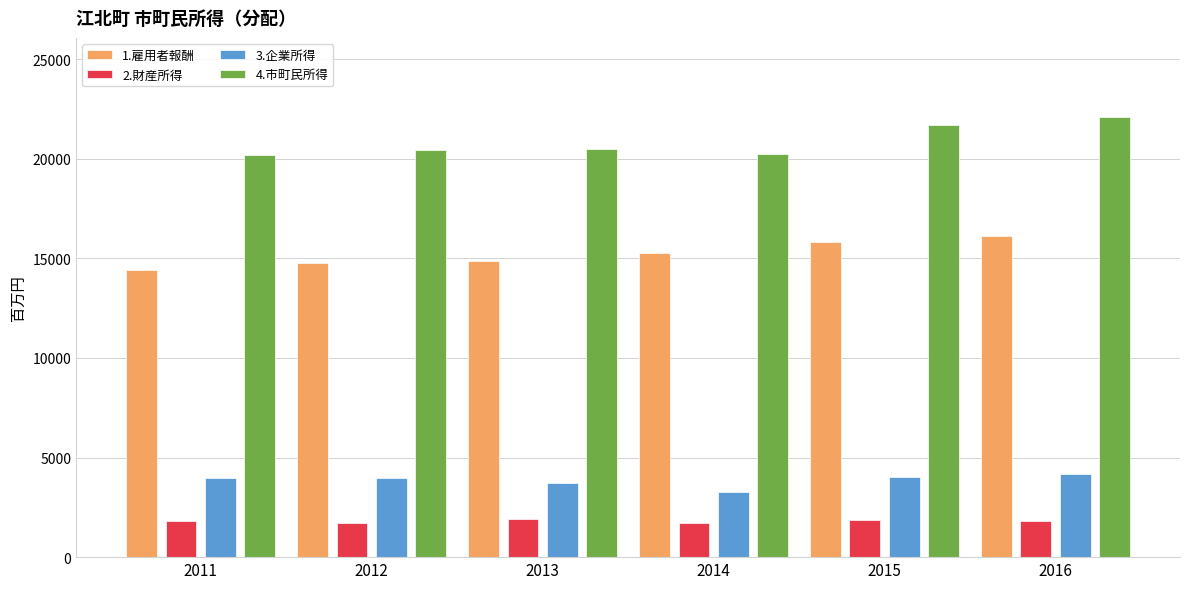

What value does the 2.財産所得 series have at 2014?

1733.7